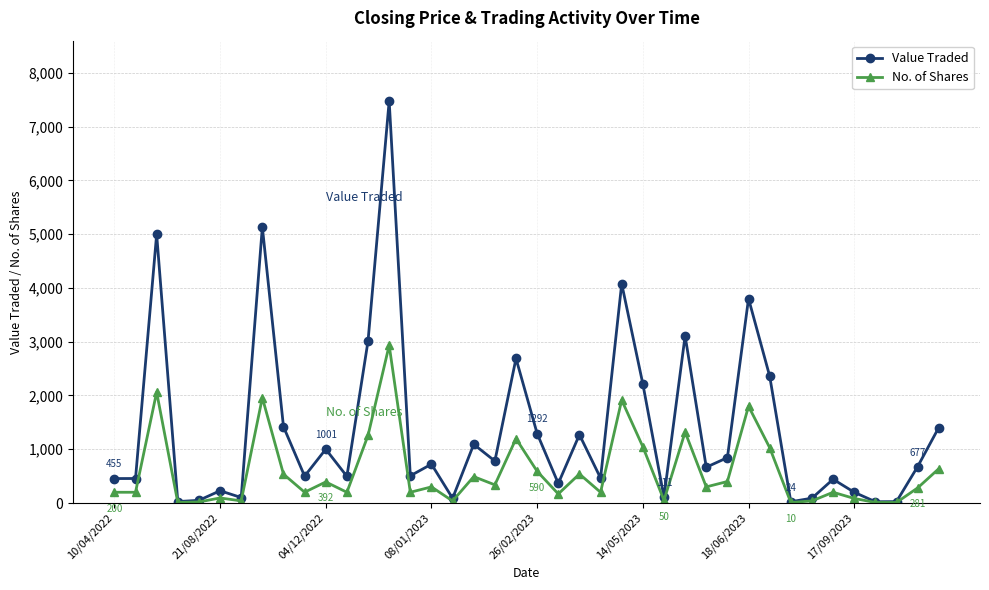

What is the lowest value of the No. of Shares series?

10